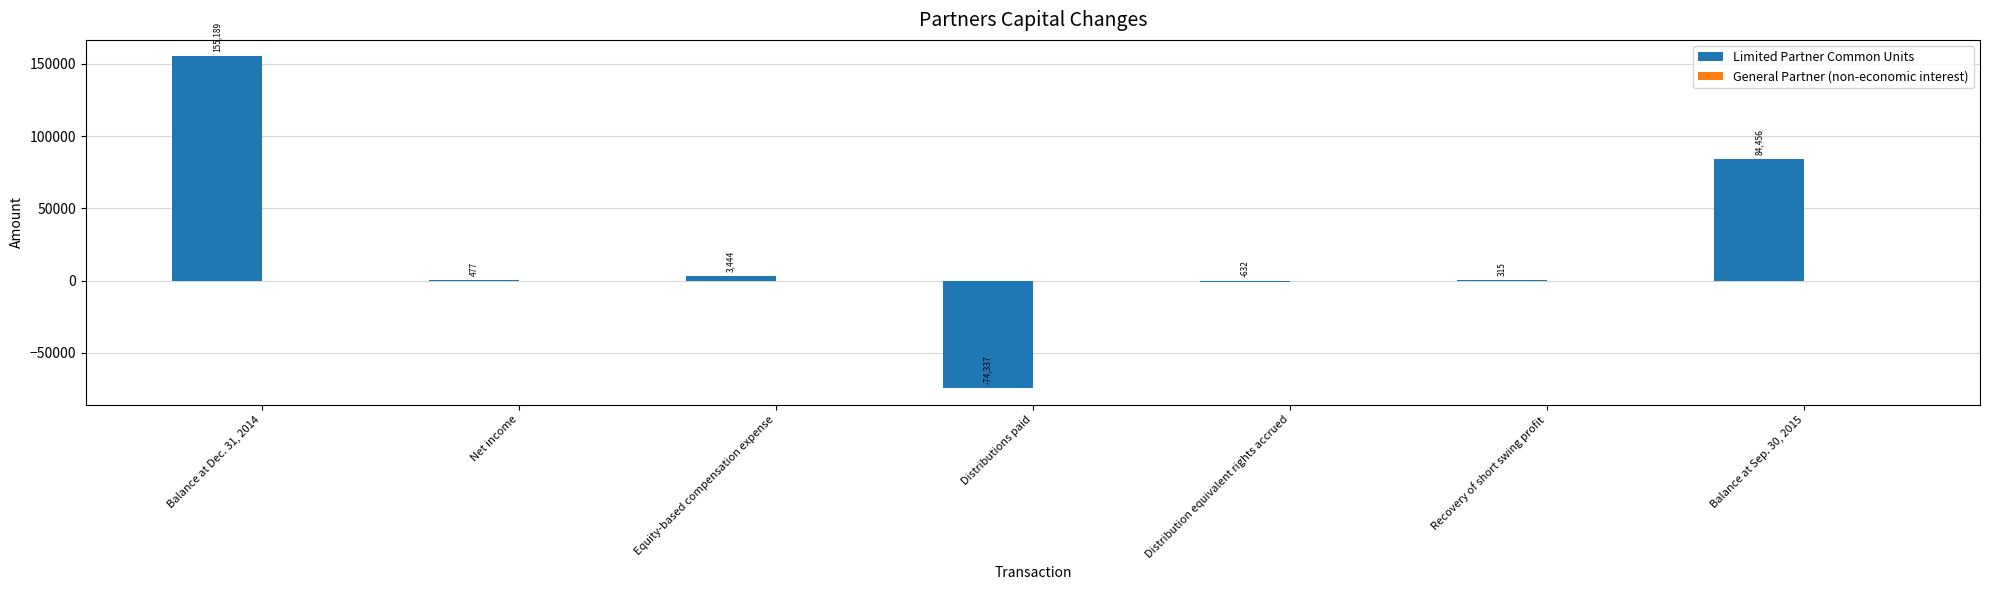

What is the sum of the values at Balance at Dec. 31, 2014 and Distributions paid?

80852